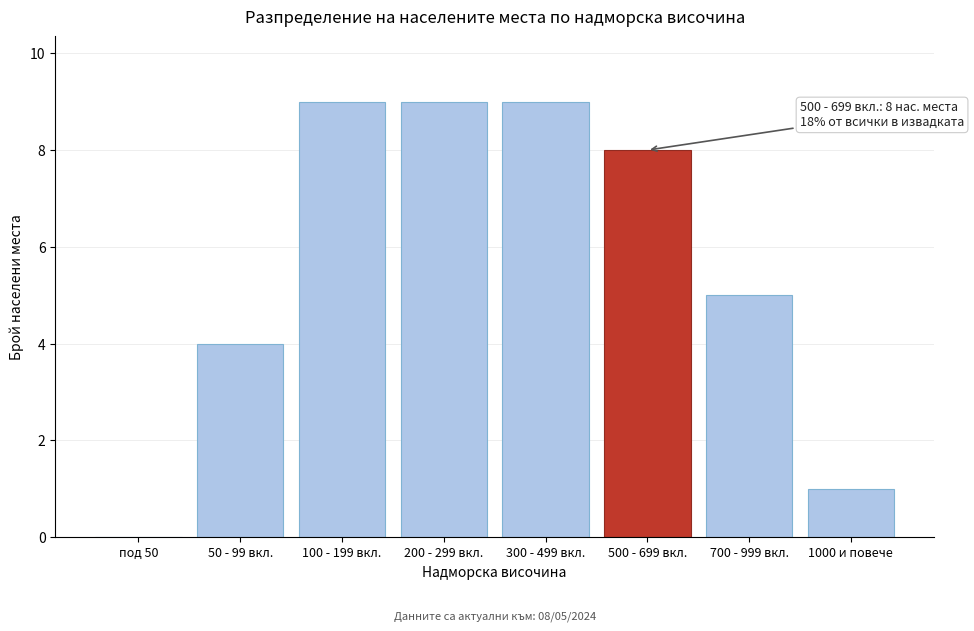

Reading left to right, extract all data points from this chart.

под 50=0	50 - 99 вкл.=4	100 - 199 вкл.=9	200 - 299 вкл.=9	300 - 499 вкл.=9	500 - 699 вкл.=8	700 - 999 вкл.=5	1000 и повече=1